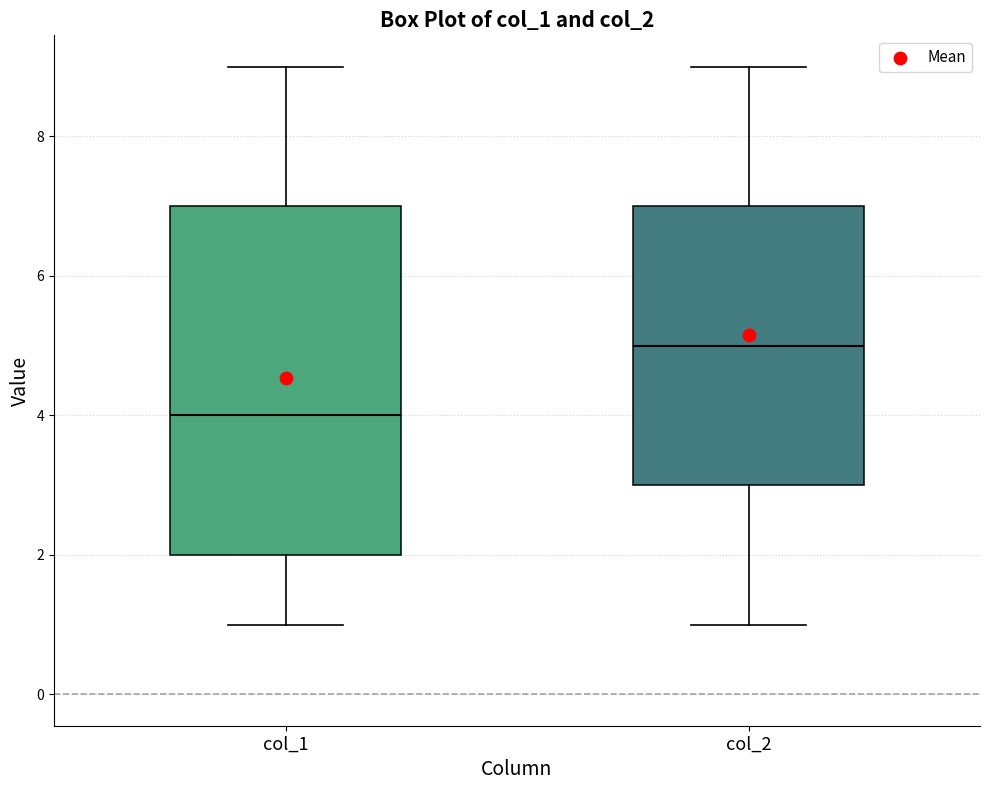

Which box has the highest median line?

col_2